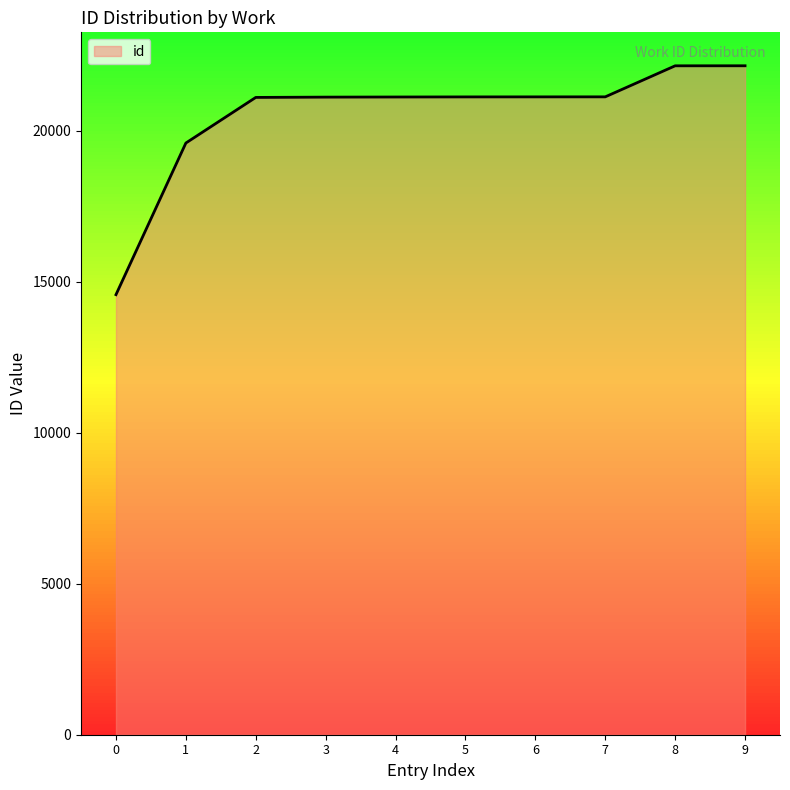

The value of id at 7 is 21125. True or false?

True